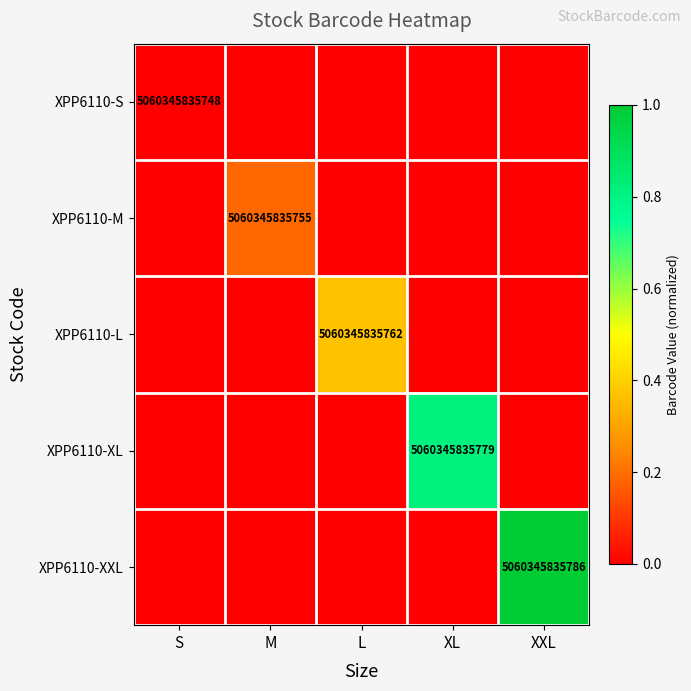

What value does the XPP6110-L series have at L?

0.4